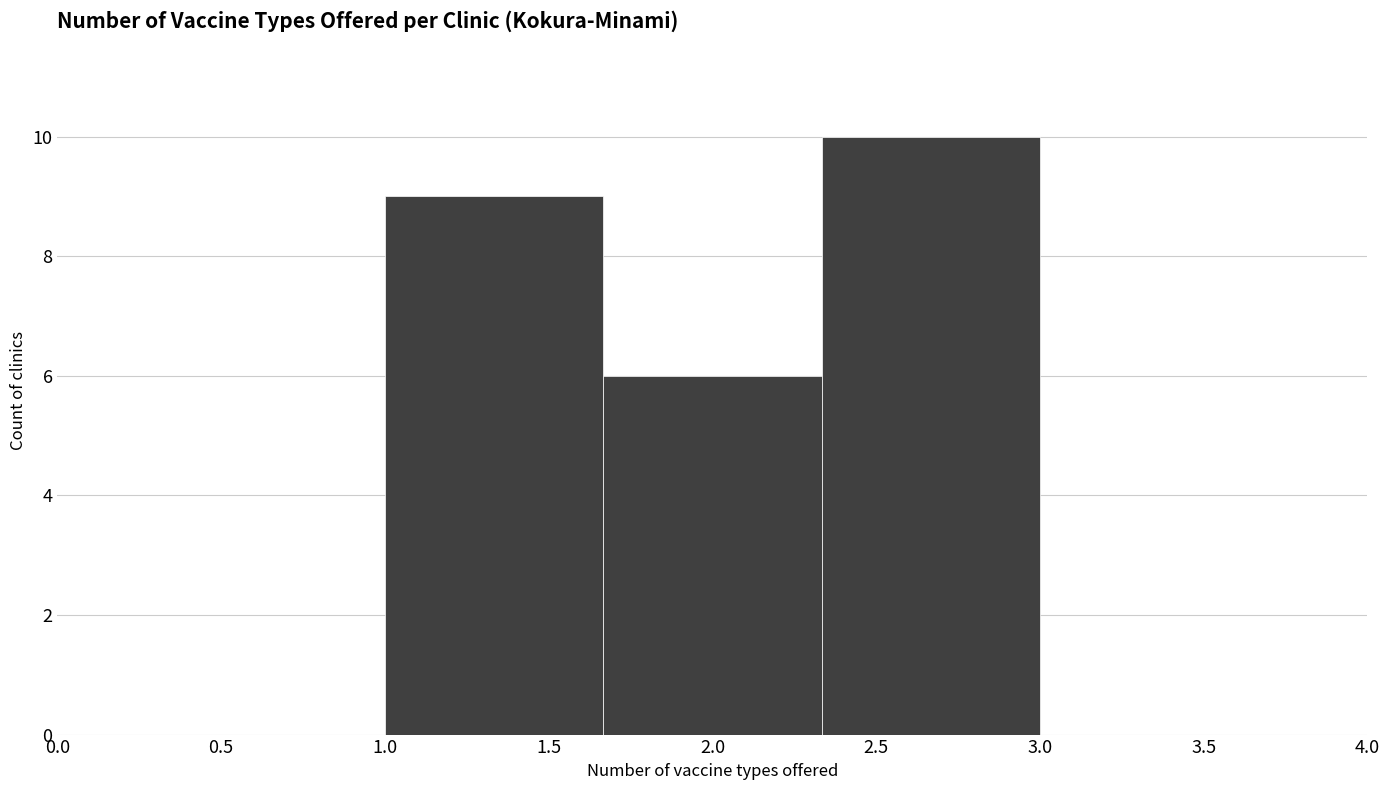

Reading left to right, transcribe this chart: for each bar, give the range it covers on the x-axis and its height. Neither the bar edges nor the heights are printed on the chart, so give them approximately, as read against the axes.

1.00 to 1.65: 9
1.65 to 2.35: 6
2.35 to 3.00: 10